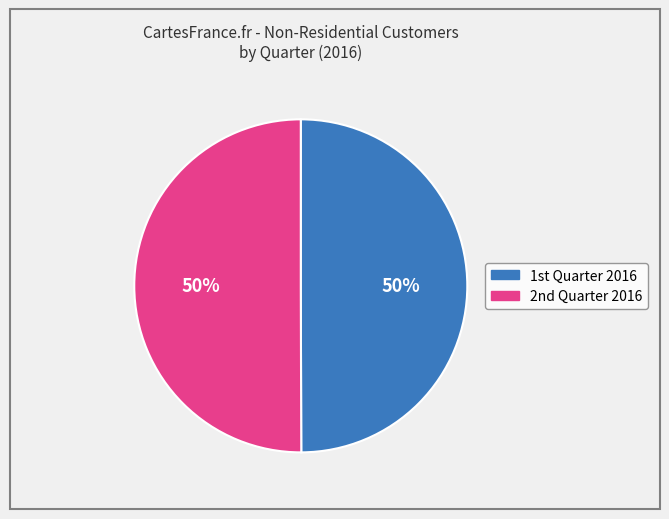

To the nearest percent, what is the average slice percentage?

50%